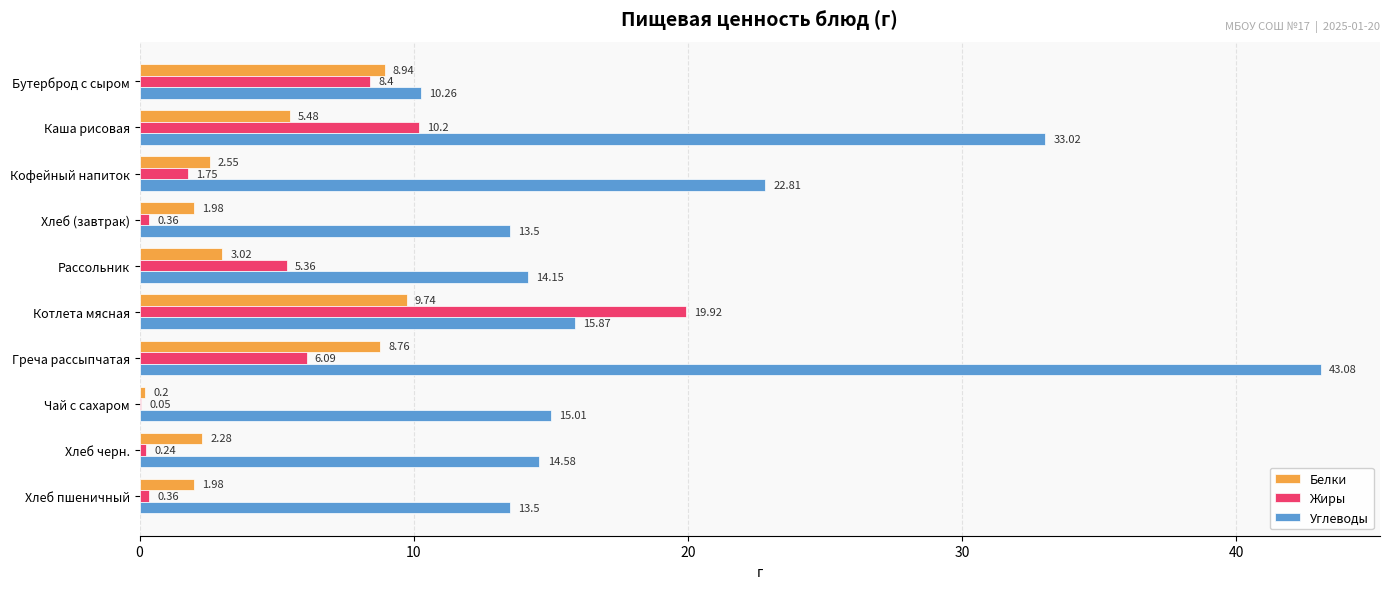

At which category is the sum across all series the highest?

Греча рассыпчатая